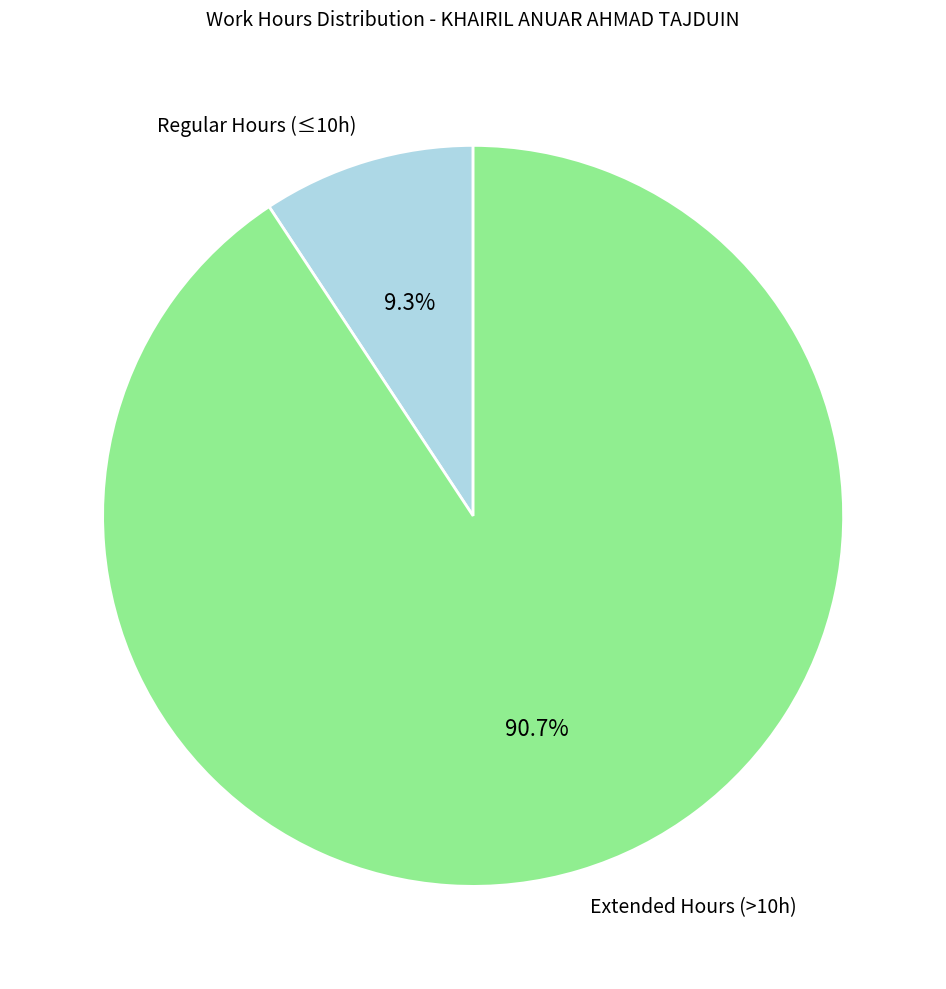

Which category accounts for the majority?

Extended Hours (>10h)